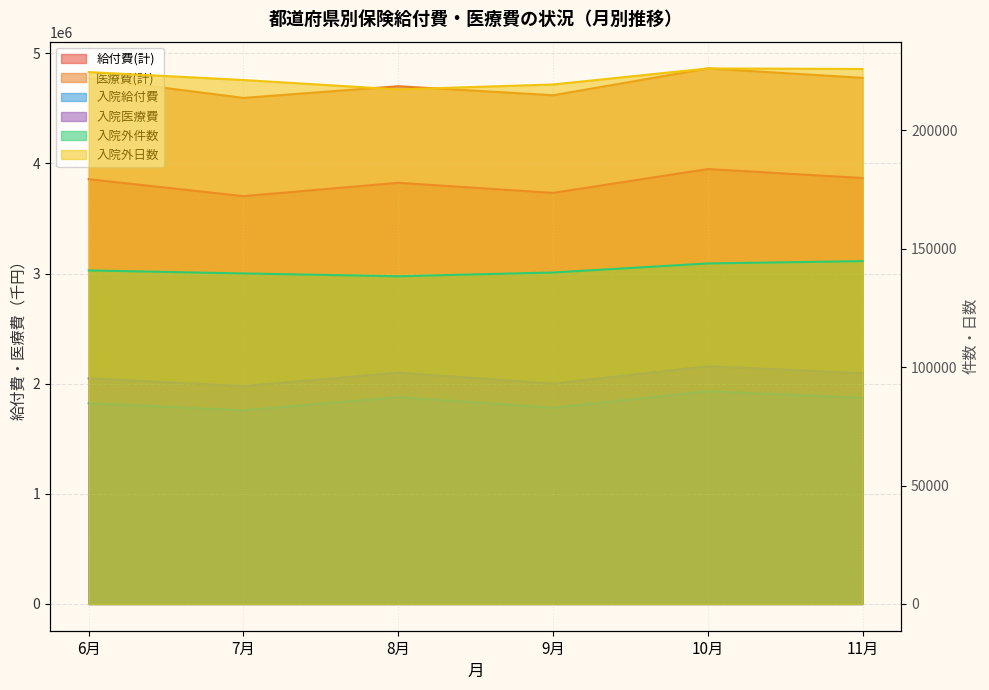

Which series has the largest range (max minus min)?

医療費(計)